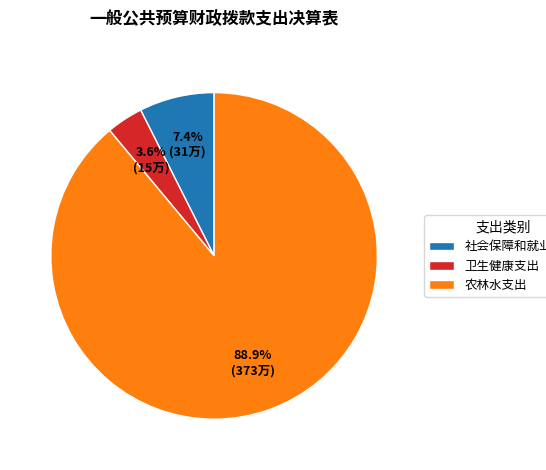

Which category has the biggest portion of the pie?

农林水支出